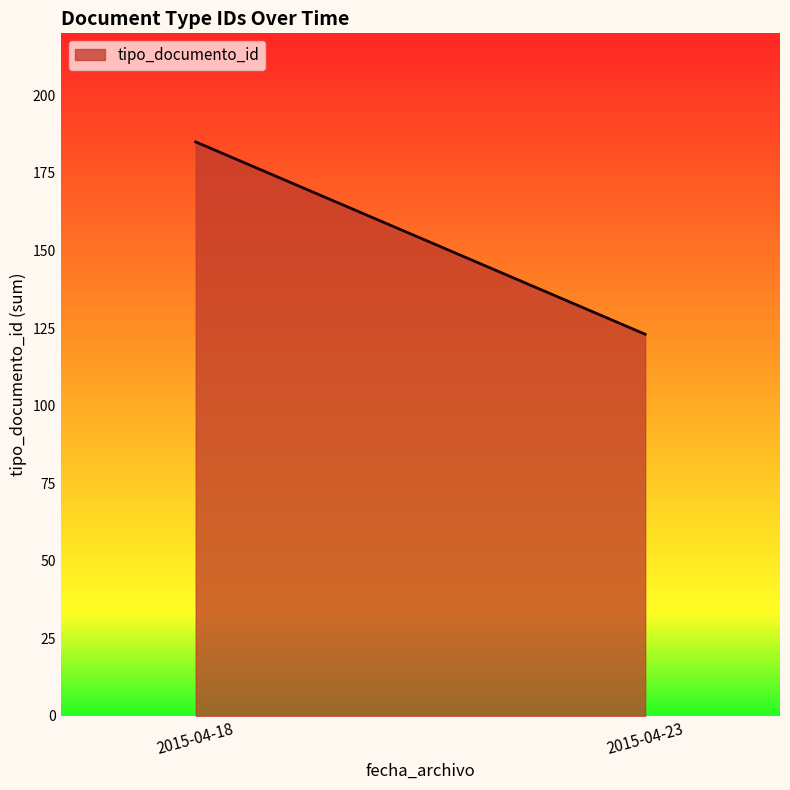

Is it true that the value at 2015-04-23 is 123?

True